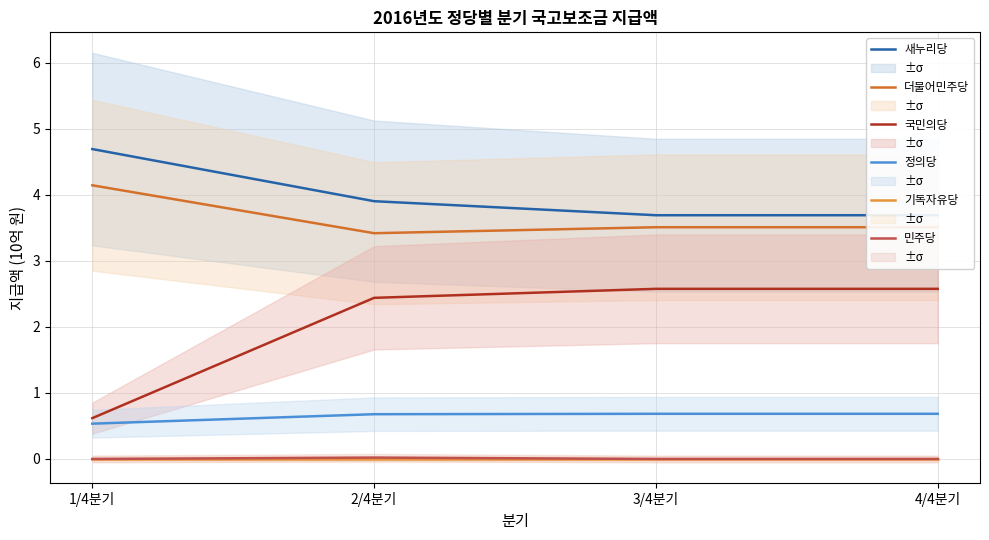

True or false: 더불어민주당 has a value of 3.4 at 2/4분기.

True